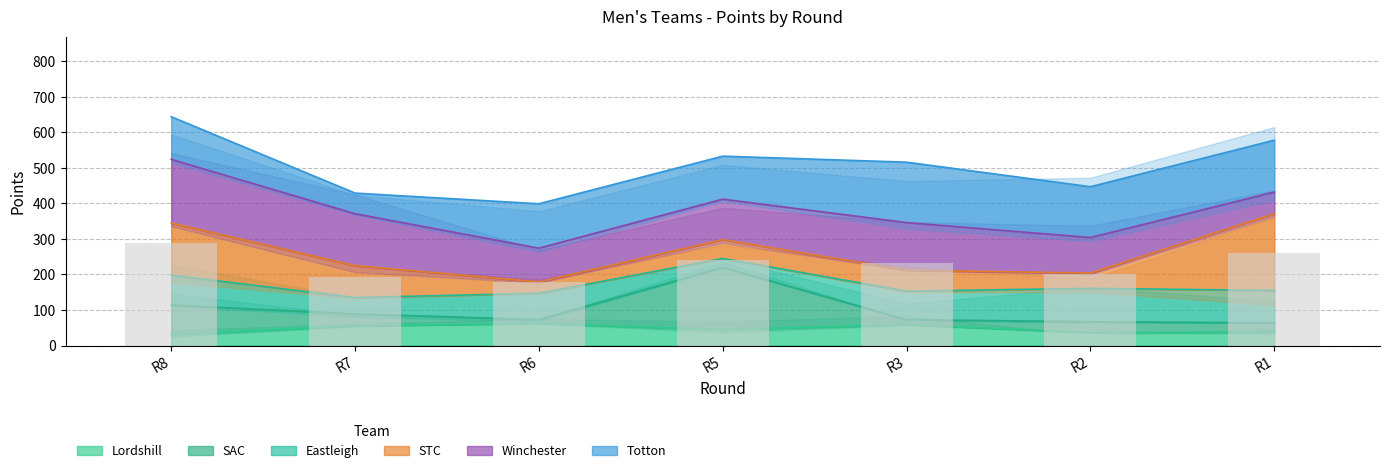

What is the value of the 5th bar from the left?

232.2